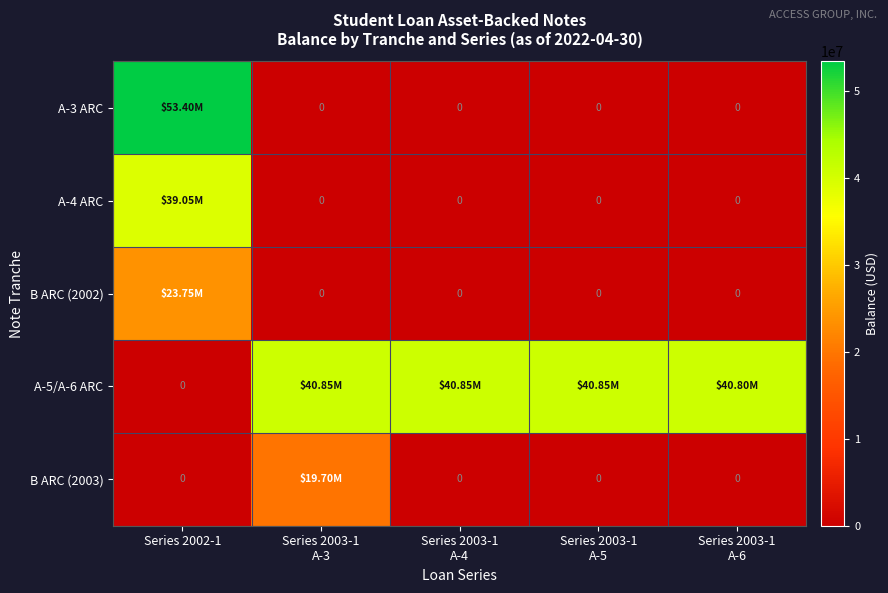

True or false: A-5/A-6 ARC has a value of 40850000 at Series 2003-1 A-5.

True